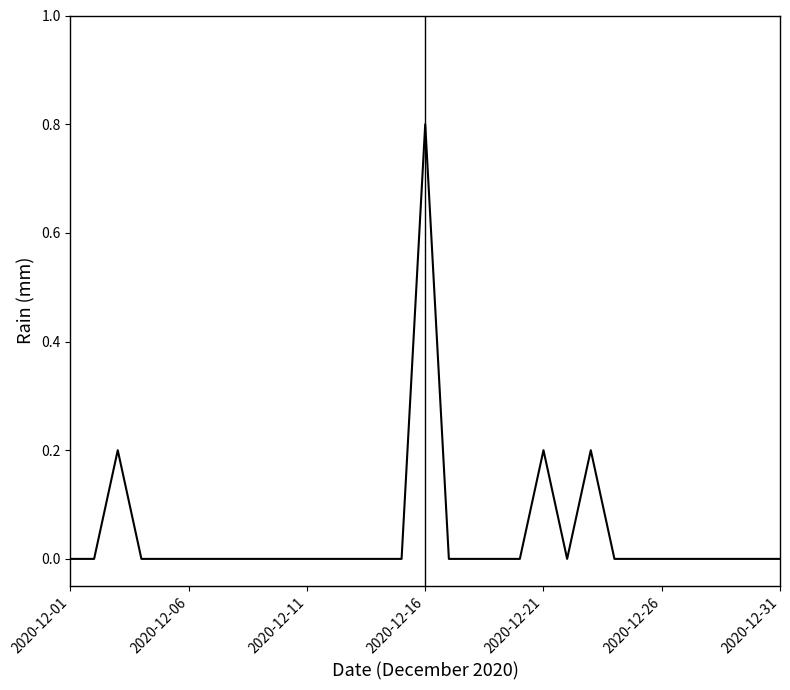

What is the greatest value displayed?

0.8